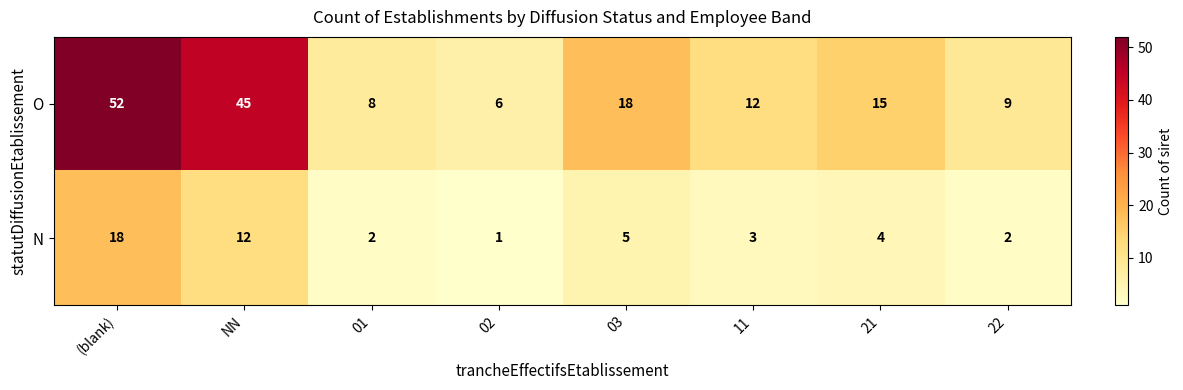

At which category does the chart reach its peak across all series?

(blank)